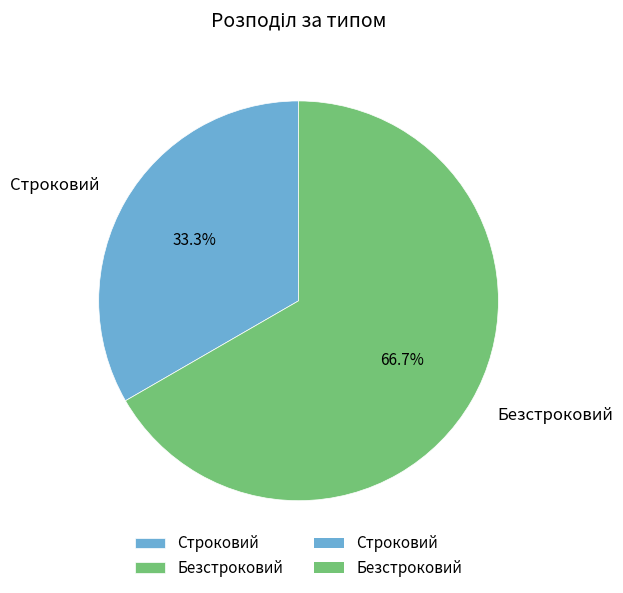

Which category has the biggest portion of the pie?

Безстроковий